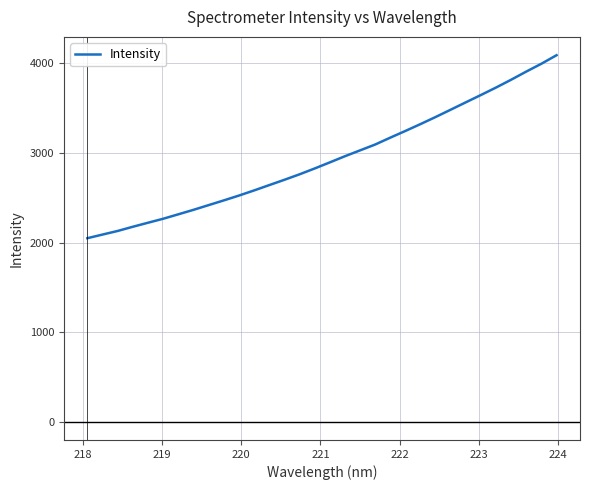

What is the minimum value shown in the chart?

2048.3